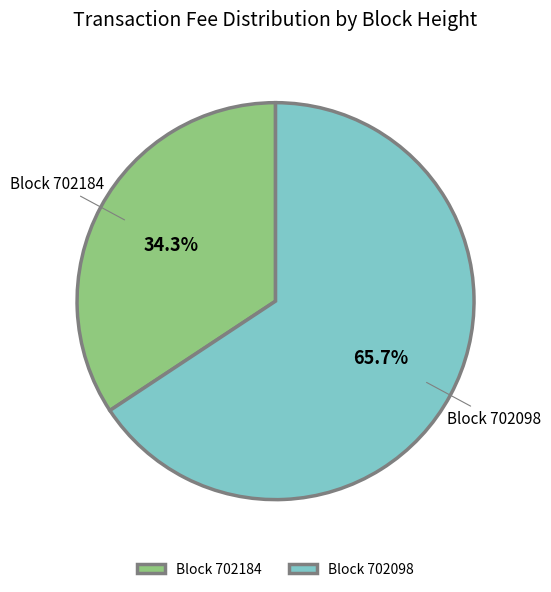

What is the smallest slice in the pie chart?

Block 702184